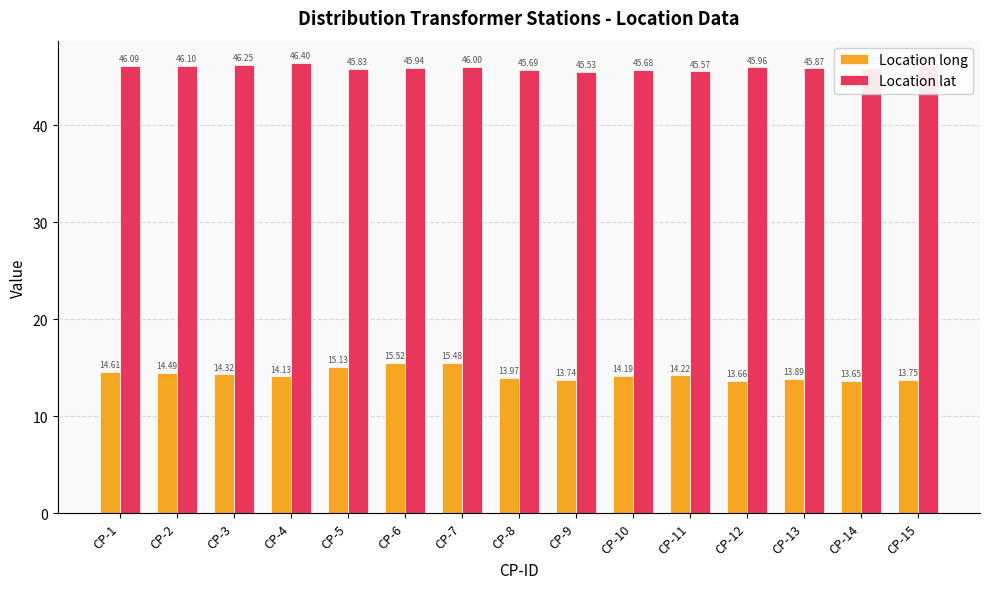

What is the maximum value shown in the chart?

46.4